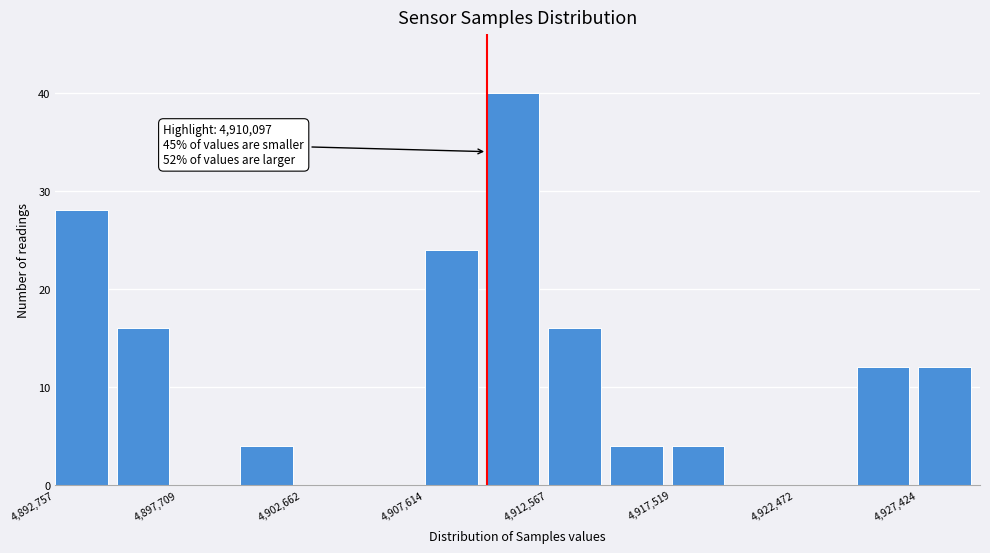

Which range on the x-axis has the tallest bar?

4910000 to 4912500